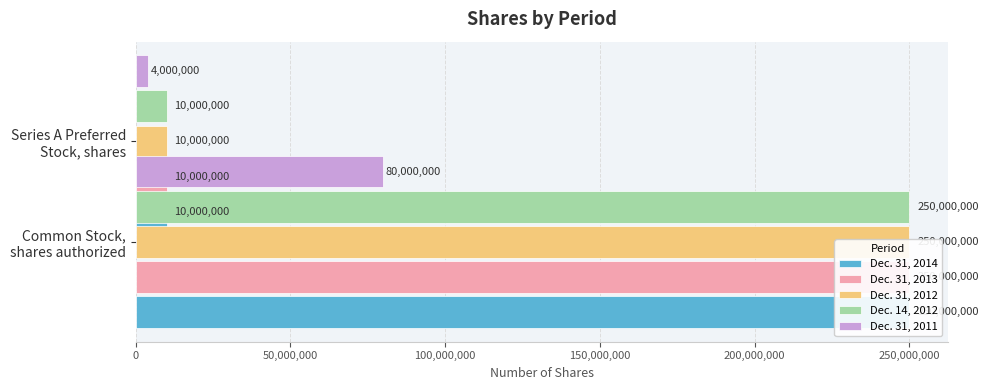

The Dec. 31, 2014 series shows 10000000 at Common Stock, shares authorized. True or false?

True